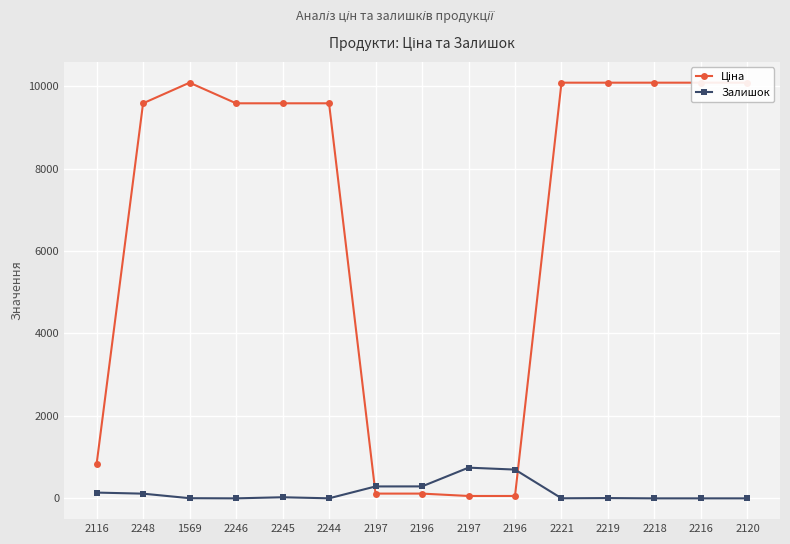

What is the spread (max minus min) of values at 2197?

173.6